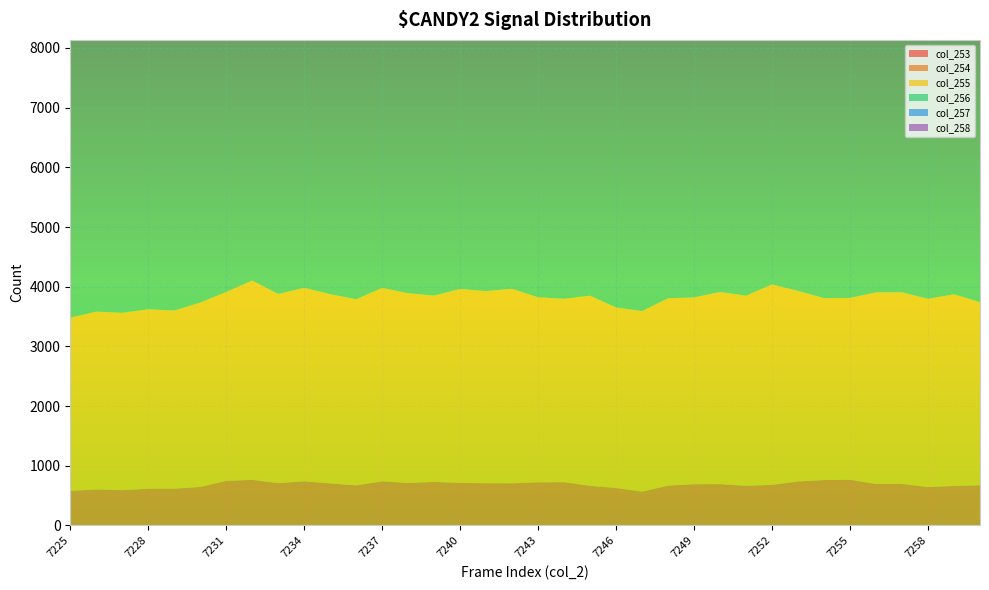

Reading right to left, what are all the values shown in this chart?

col_253: 5	6	1	7	3	5	6	9	5	3	5	6	5	2	1	3	7	5	6	5	3	6	5	2	5	5	3	5	5	3	4	1	1	3	2	2
col_254: 669	656	643	688	692	761	756	728	676	661	688	686	663	565	628	661	719	718	701	703	710	724	707	737	667	700	737	704	760	745	641	615	615	589	601	578
col_255: 3067	3212	3153	3211	3211	3046	3046	3193	3357	3186	3219	3128	3139	3025	3023	3186	3072	3099	3258	3218	3249	3121	3178	3241	3118	3170	3241	3169	3338	3163	3089	2985	3005	2971	2980	2901
col_256: 6489	6572	6531	6606	6606	6649	6649	6729	6611	6603	6558	6622	6488	6545	6655	6531	6562	6562	6653	6561	6640	6629	6671	6449	6700	6580	6449	6730	6629	6679	6636	6421	6512	6475	6463	6442
col_257: 7243	7307	7205	7258	7258	7291	7291	7263	7173	7267	7280	7257	7219	7264	7145	7205	7241	7241	7332	7183	7312	7216	7125	7395	7169	7332	7395	7219	7175	7203	7257	7279	7261	7348	7206	7364
col_258: 5373	5174	5373	5218	5218	5263	5263	5164	5252	5214	5284	5265	5373	5389	5336	5326	5302	5280	5081	5327	5151	5226	5150	5303	5294	5178	5303	5157	5170	5142	5270	5468	5303	5408	5414	5419